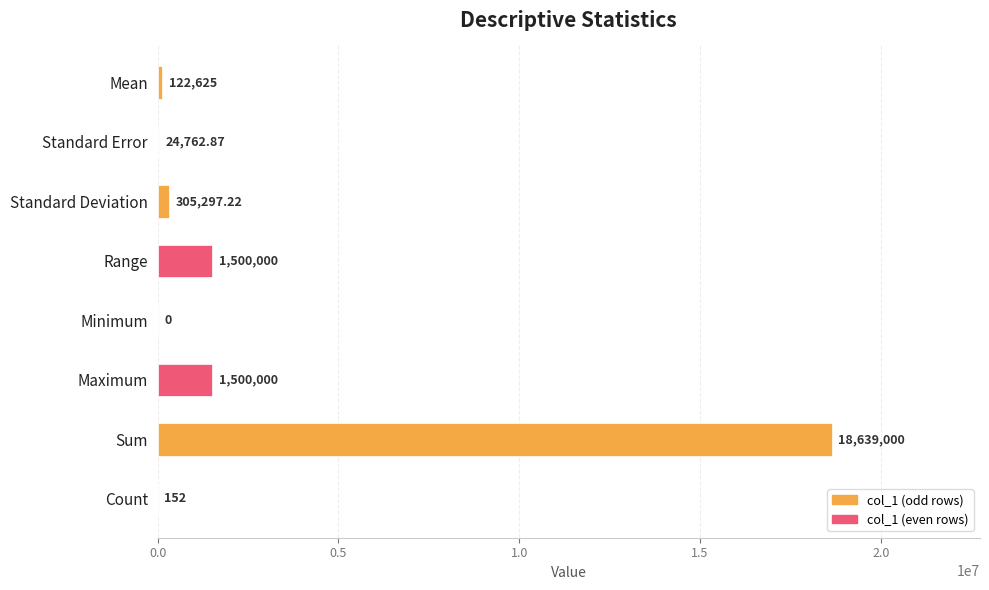

At which category does the chart reach its peak across all series?

Sum